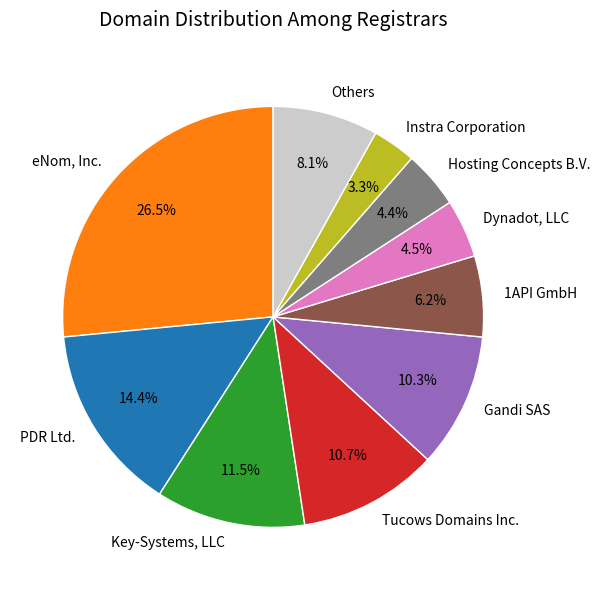

What is the ratio of the value at Hosting Concepts B.V. to the value at Tucows Domains Inc.?

0.4